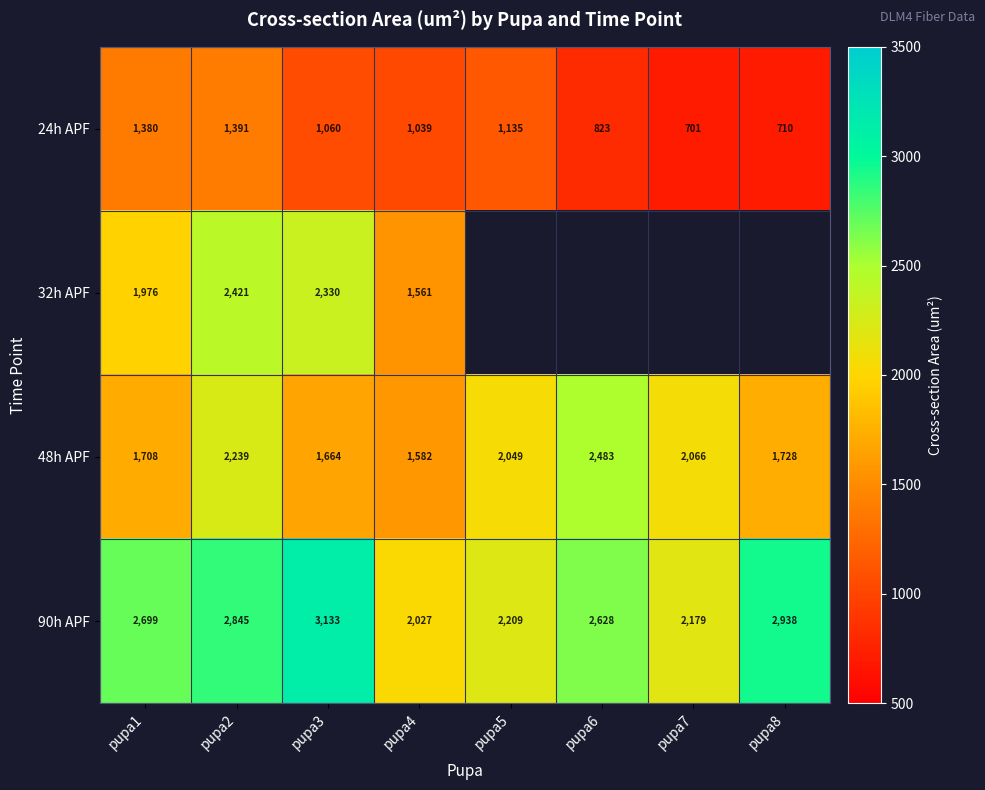

What is the spread (max minus min) of values at pupa1?

1319